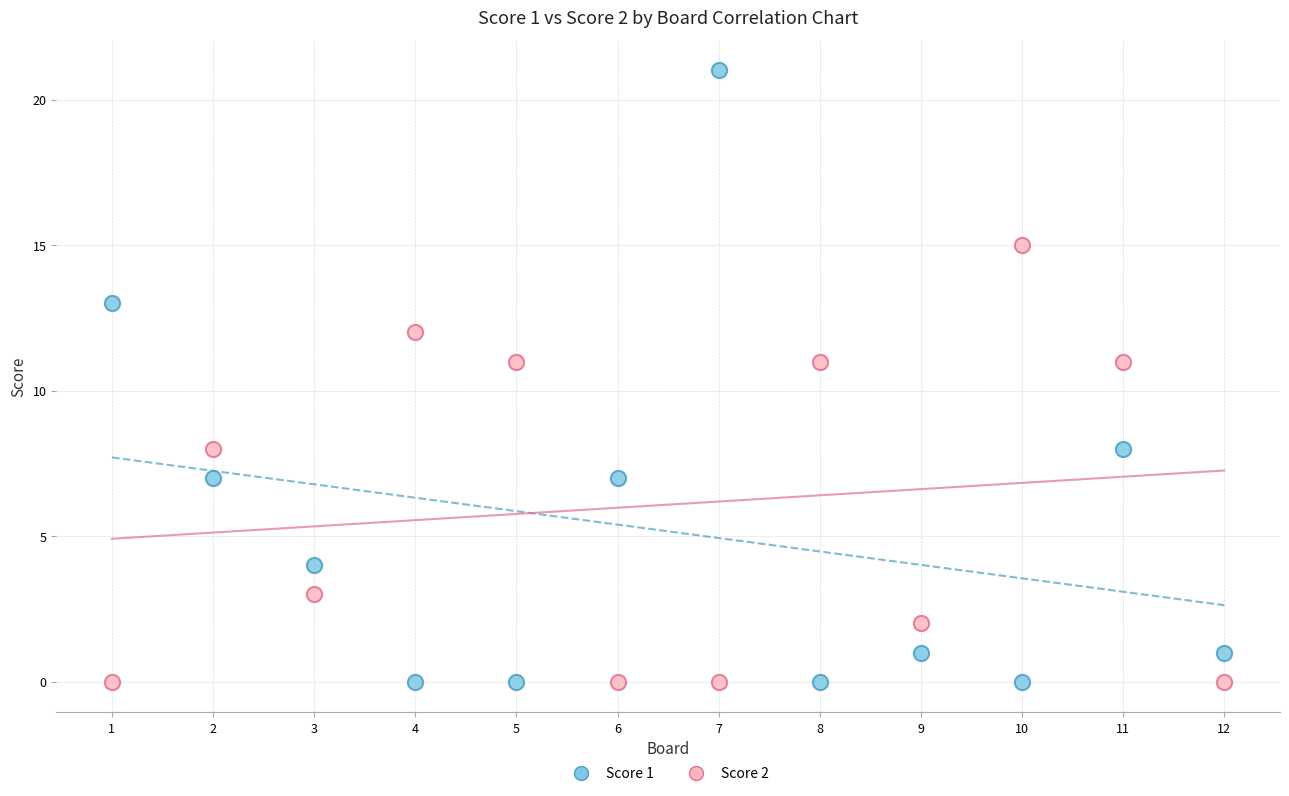

What are all the series names shown in the legend?

Score 1, Score 2